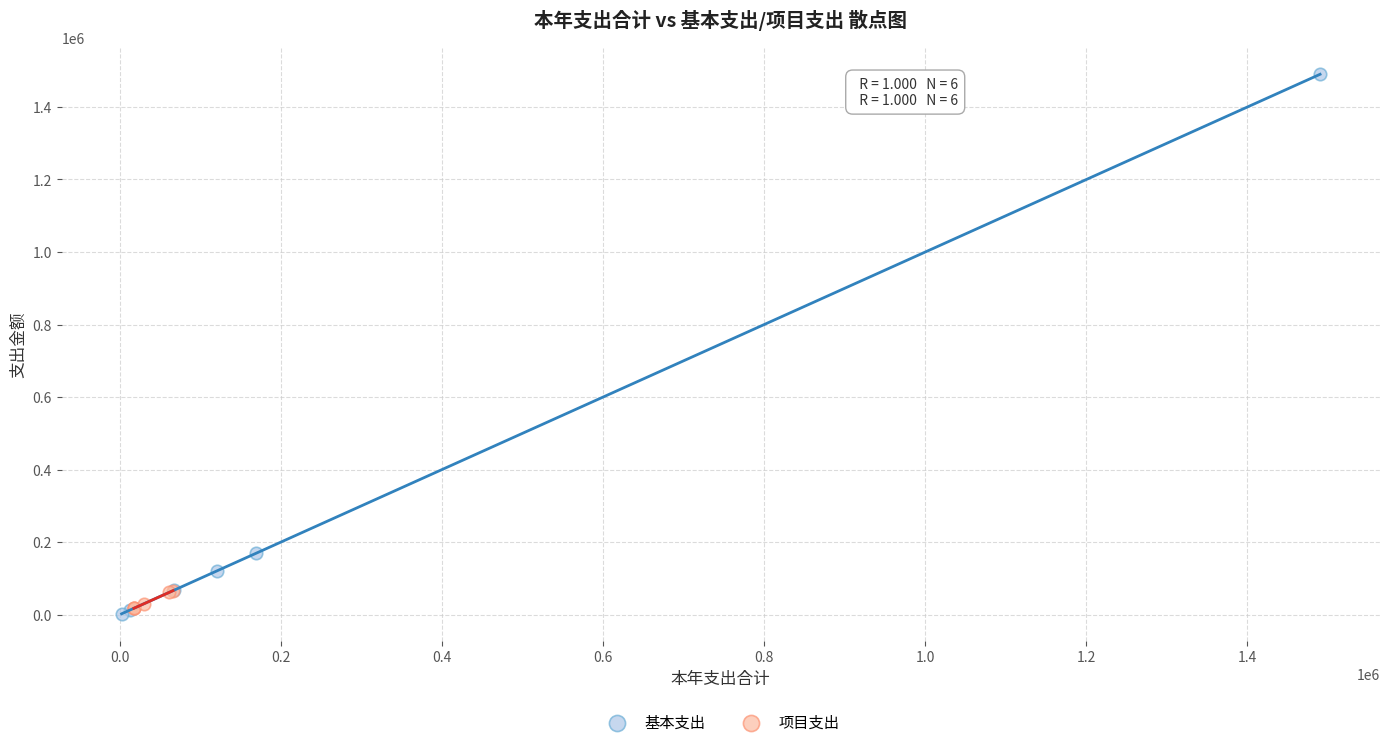

Which series contains the highest Y value?

基本支出